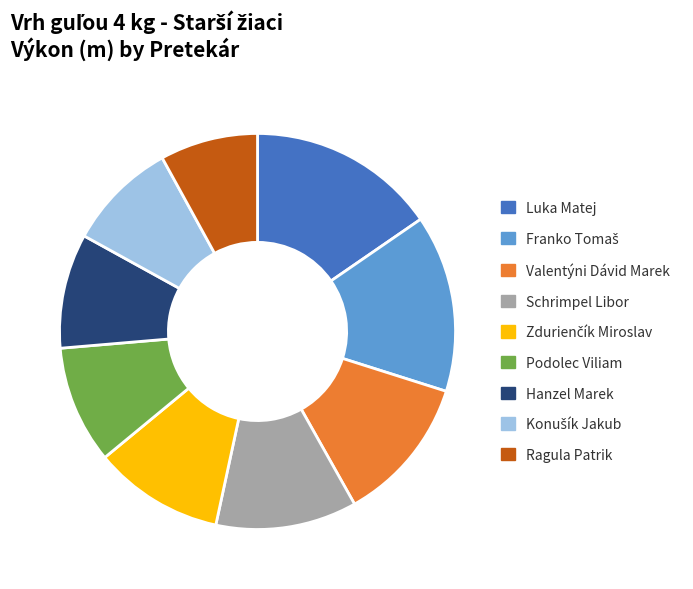

What is the ratio of the value at Hanzel Marek to the value at Luka Matej?

0.6